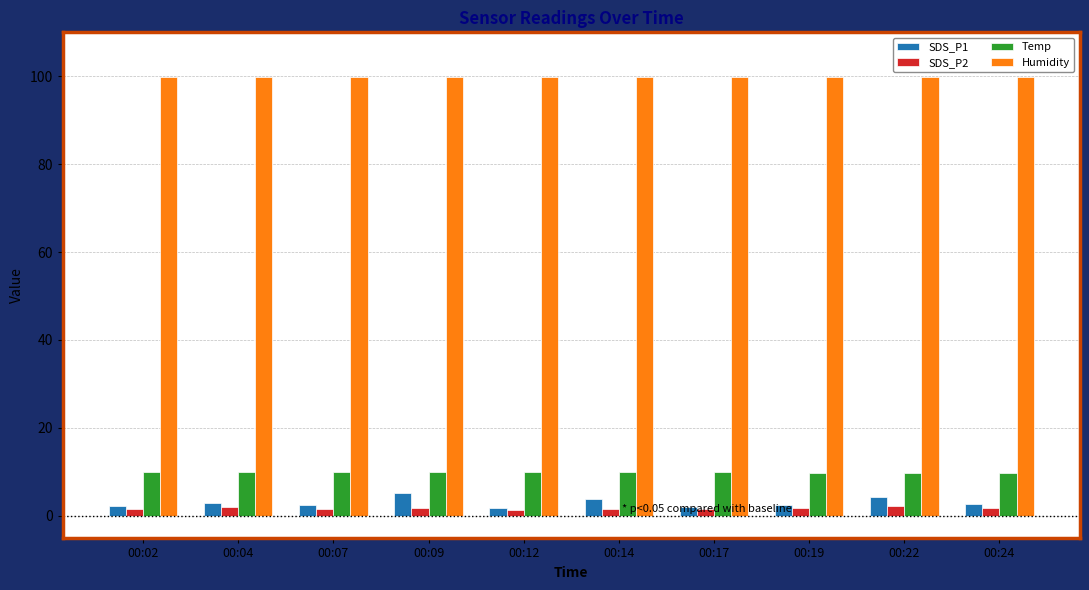

True or false: SDS_P2 has a value of 1.5 at 00:02.

True